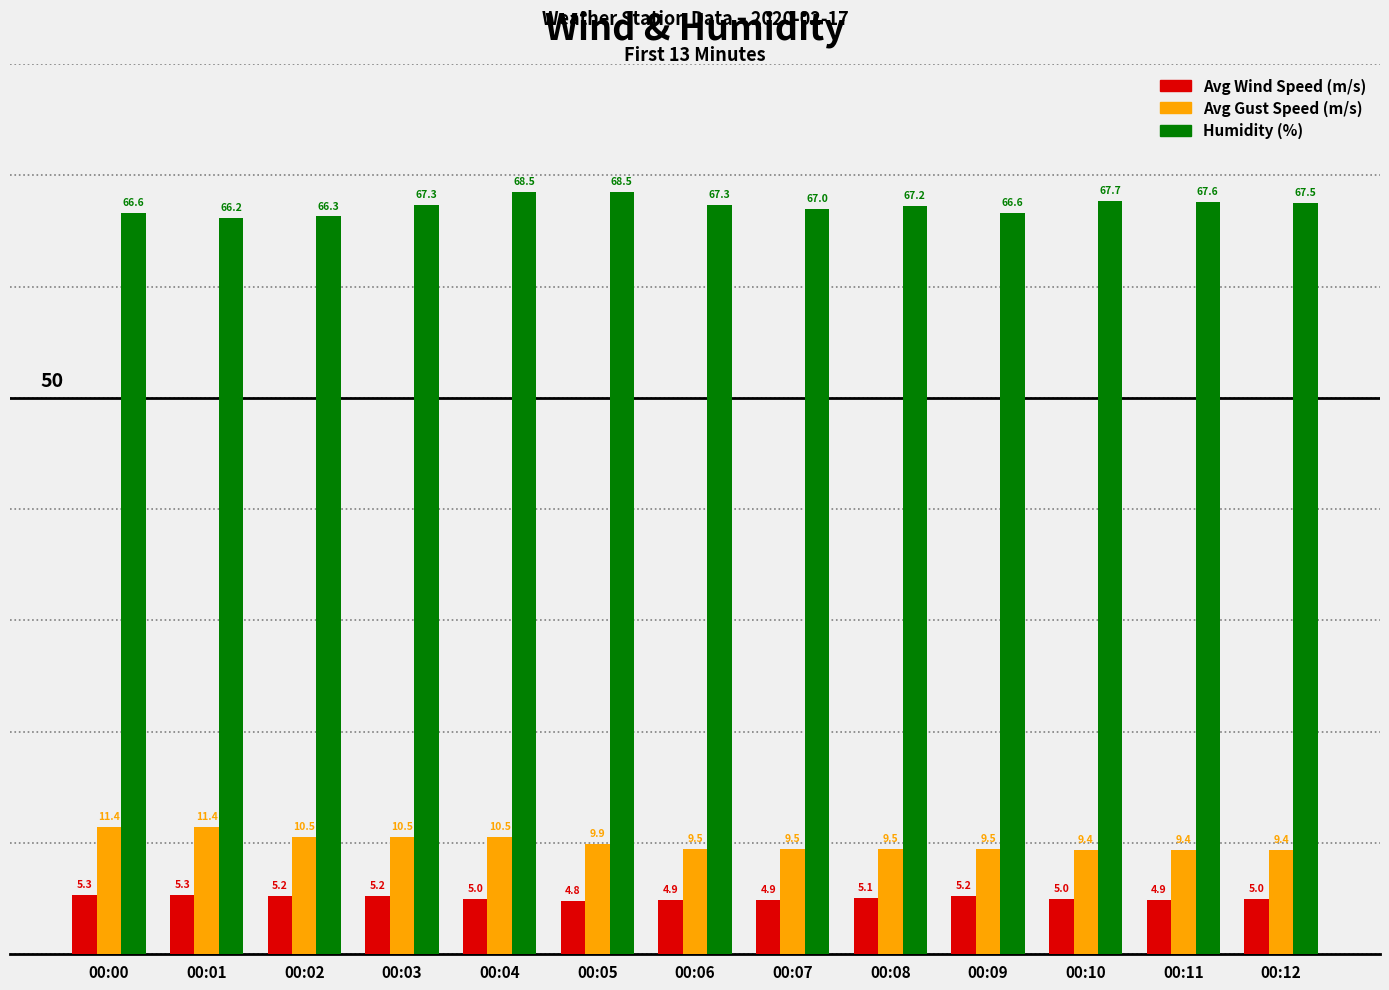

How many groups of bars are there?

13